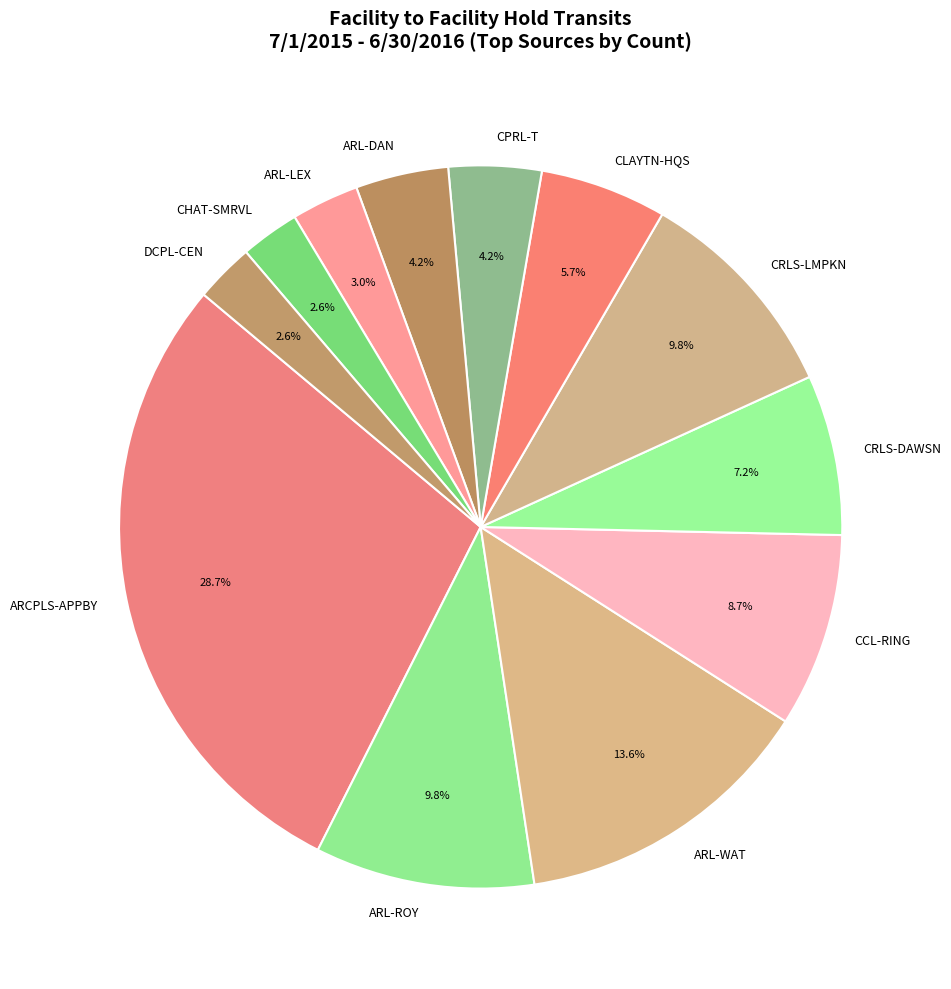

Which has a higher value, CRLS-LMPKN or CPRL-T?

CRLS-LMPKN